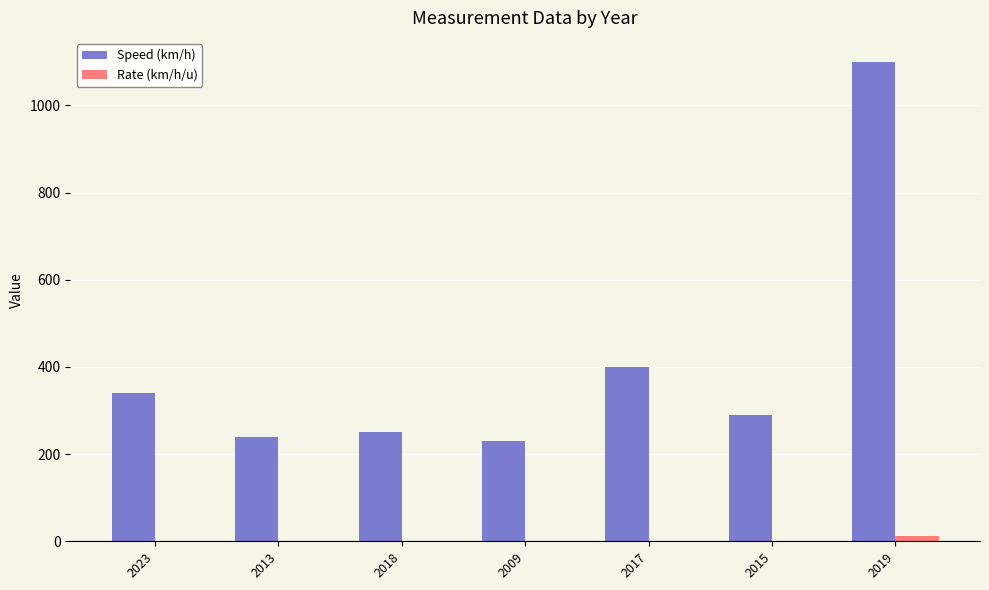

Which series has the largest total across all categories?

Speed (km/h)